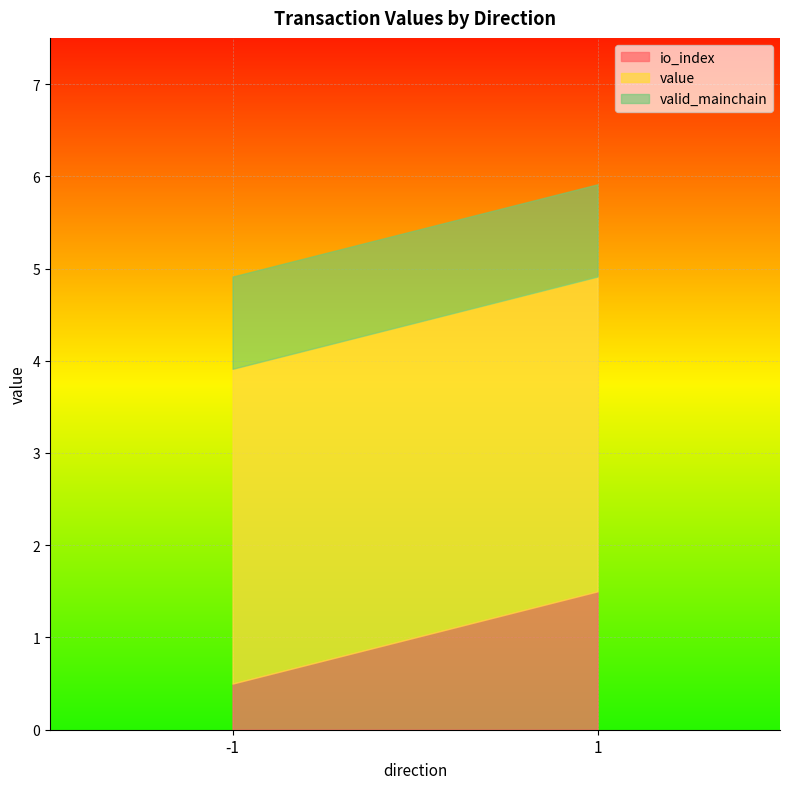

At -1, list the series in order from smallest to largest.

io_index, valid_mainchain, value